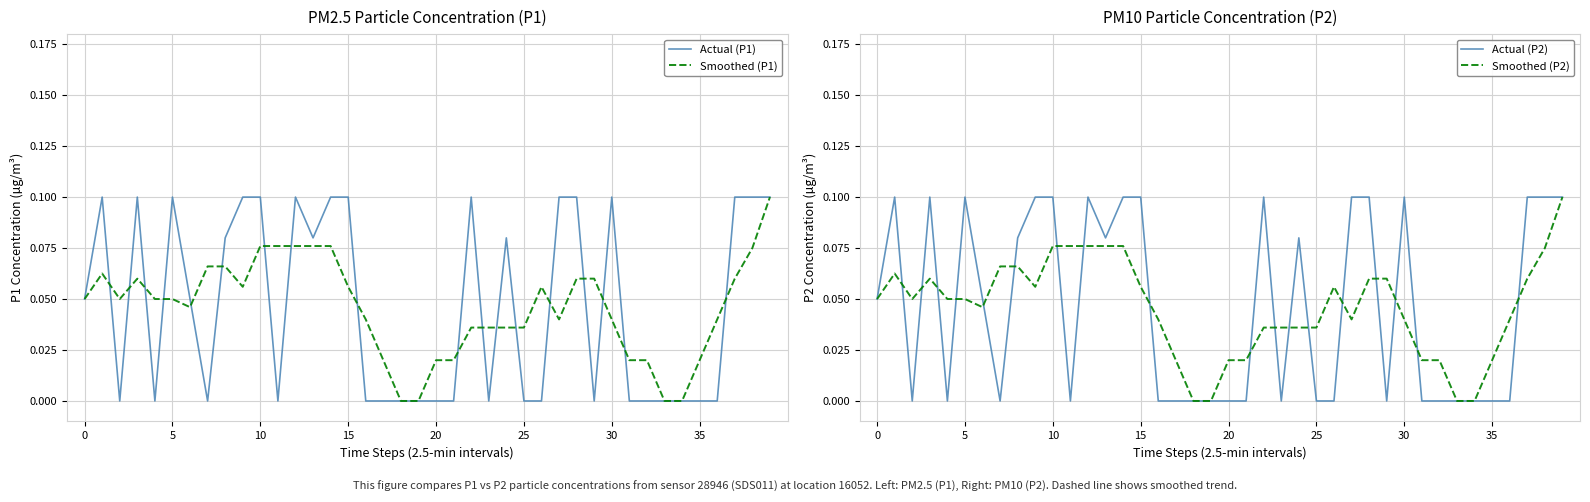

How many values in the Smoothed (P2) series exceed 0?

36